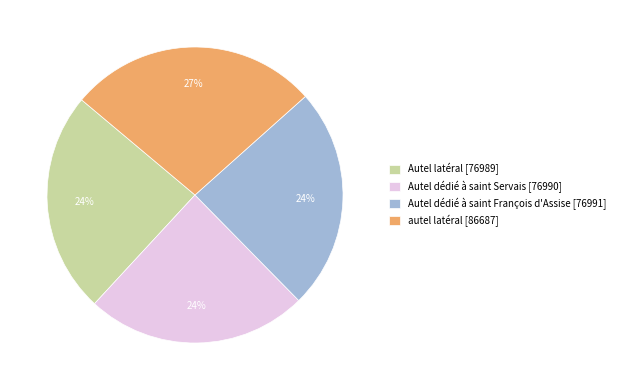

True or false: Autel latéral accounts for 24% of the total.

True